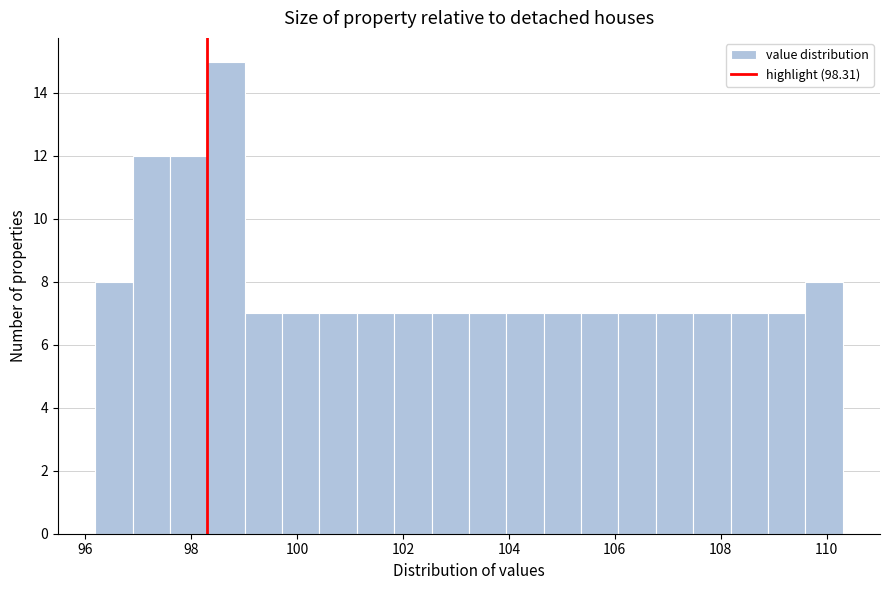

Read against the x-axis, roughly where is the centre of the tallest bar?

98.6